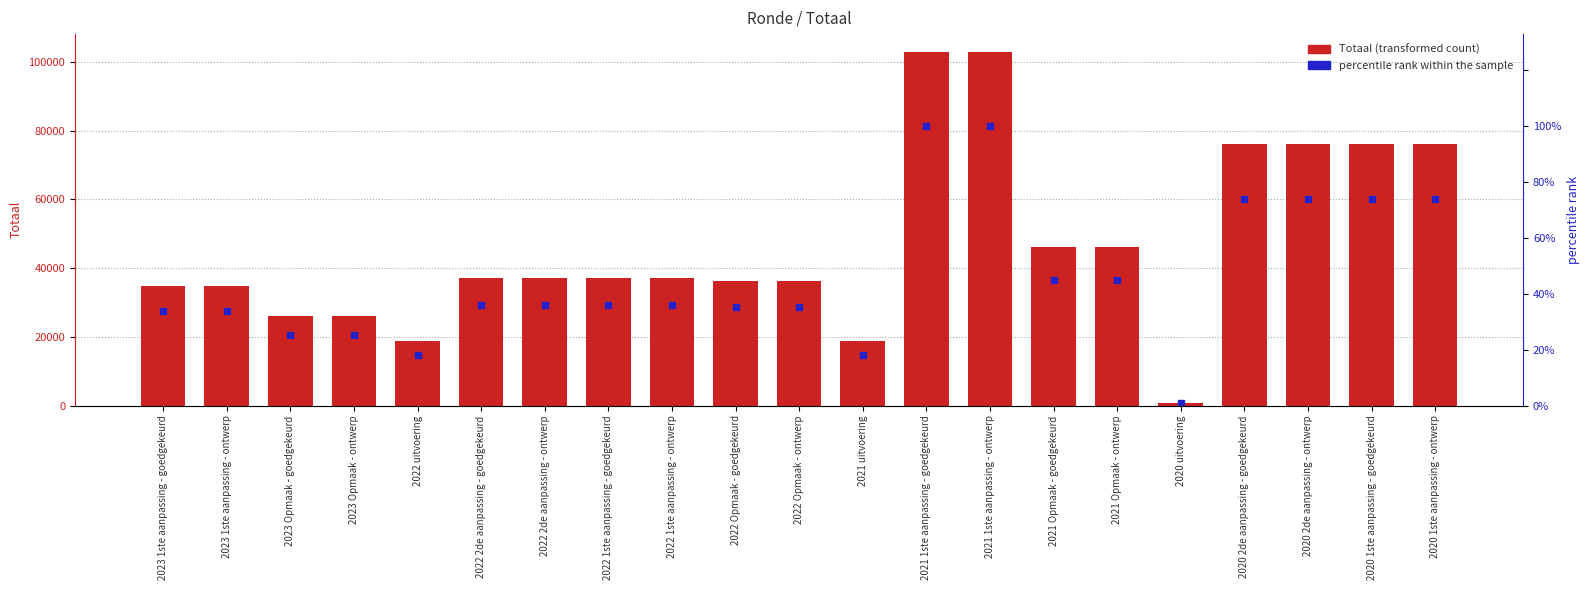

List the series in order of their overall mean, lowest first.

percentile rank within the sample, Totaal